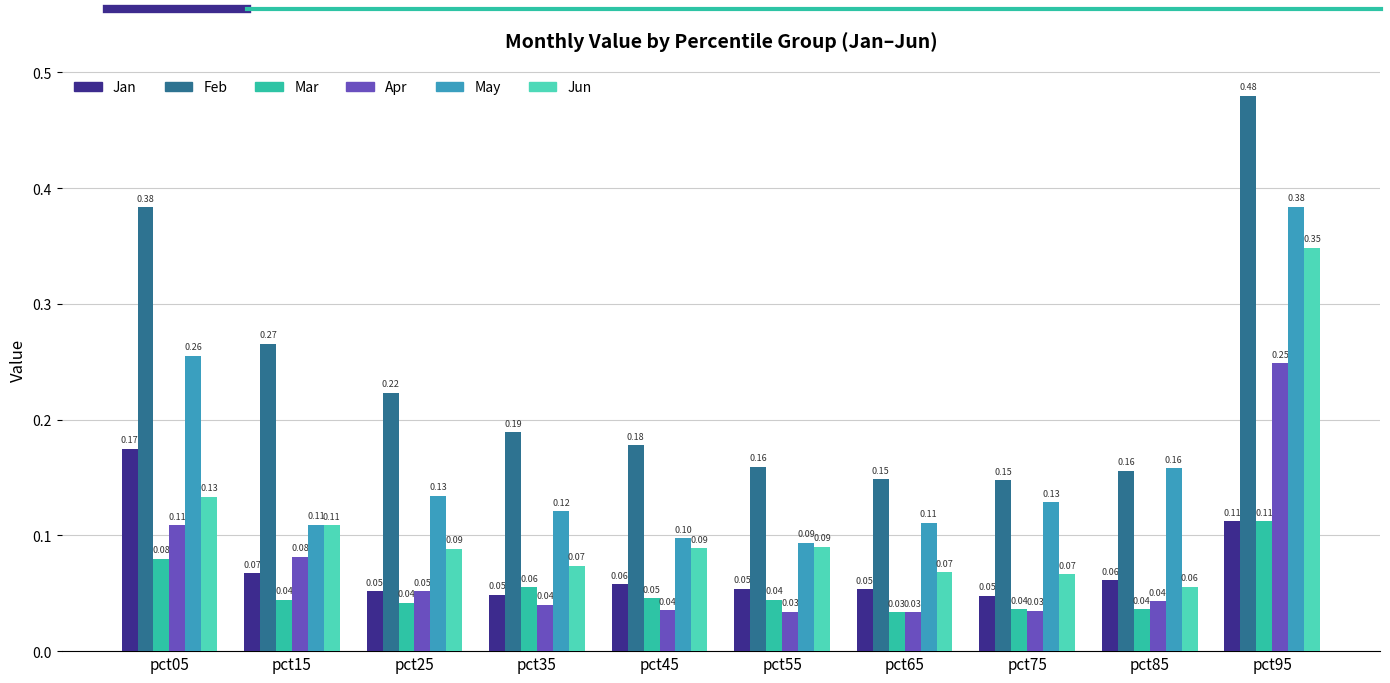

At how many categories does at least one series exceed 0?

10